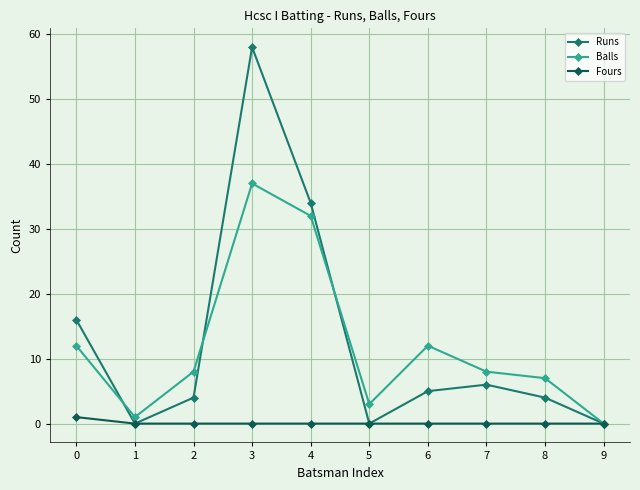

Which series changed the most between 3 and 8?

Runs